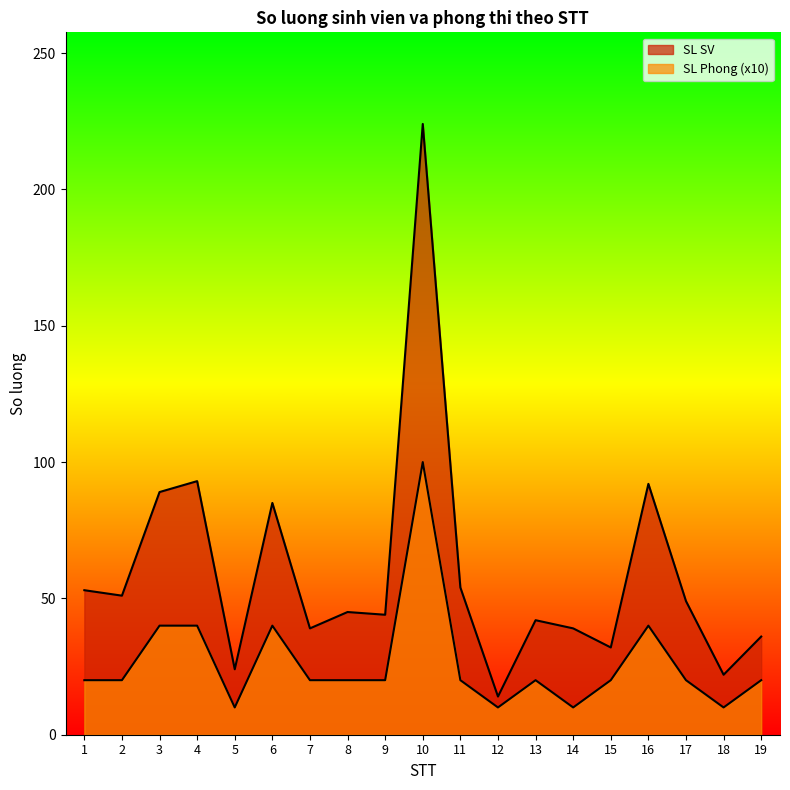

How many values in the SL Phong series exceed 20?

5